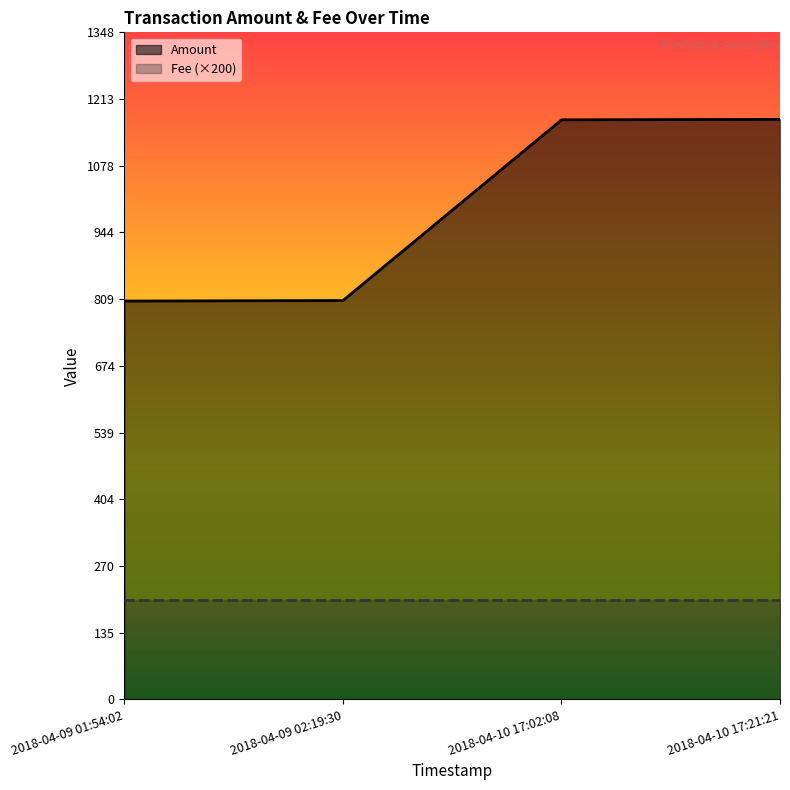

Reading left to right, extract all data points from this chart.

805.0	806.0	1171.1	1172.1